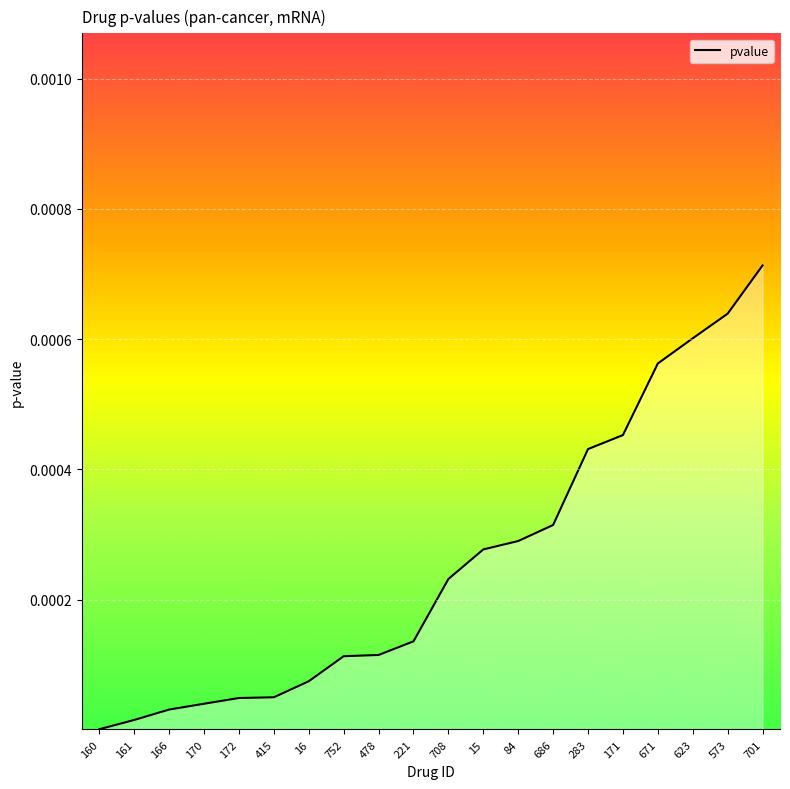

At which category does the chart reach its peak across all series?

701